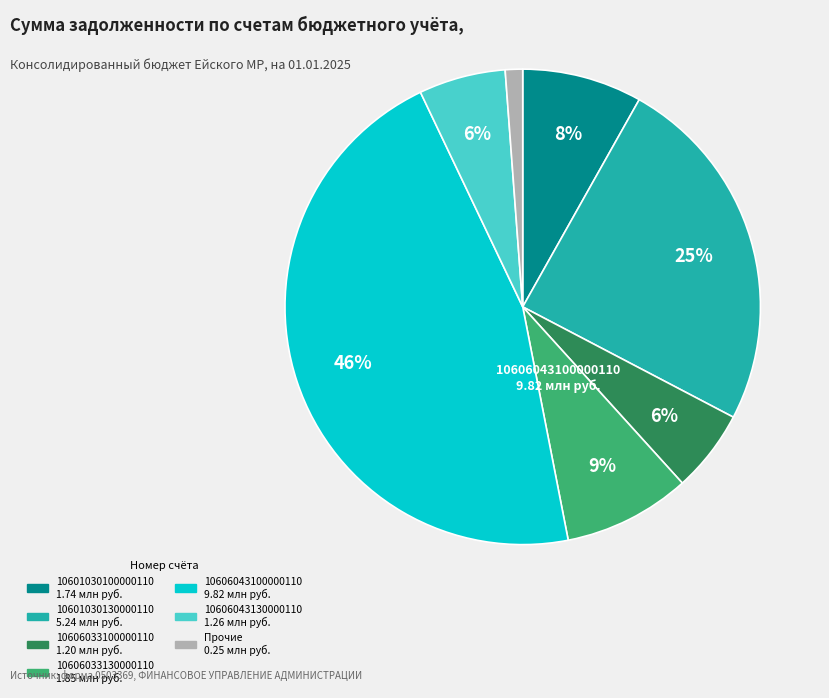

Is there any slice that represents more than half of the pie?

No